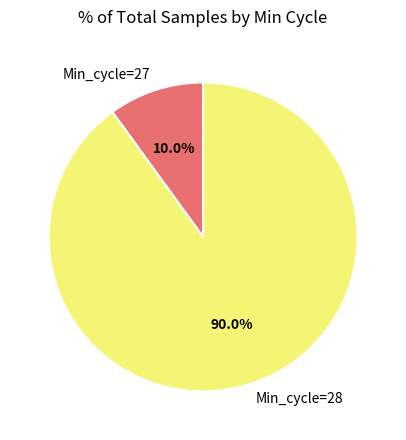

What percentage do Min_cycle=27 and Min_cycle=28 together represent?

100.0%